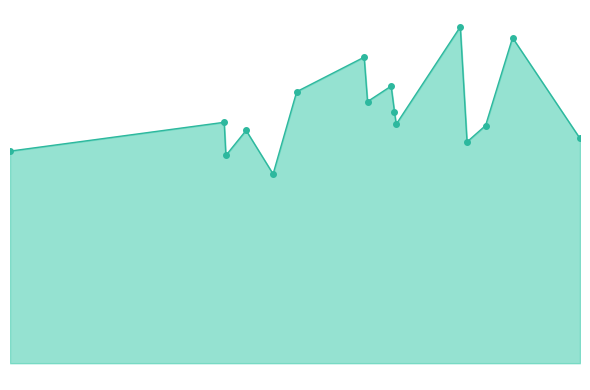

What is the minimum value shown in the chart?

0.3